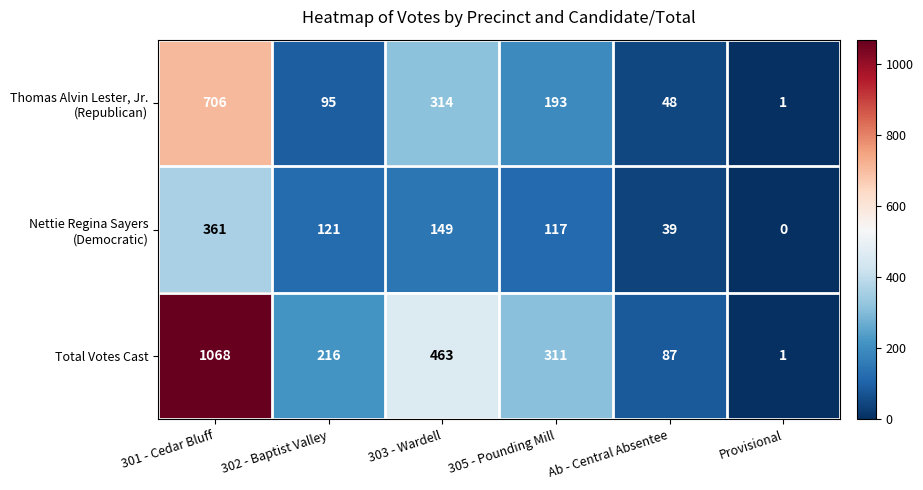

Which series has the largest range (max minus min)?

Total Votes Cast